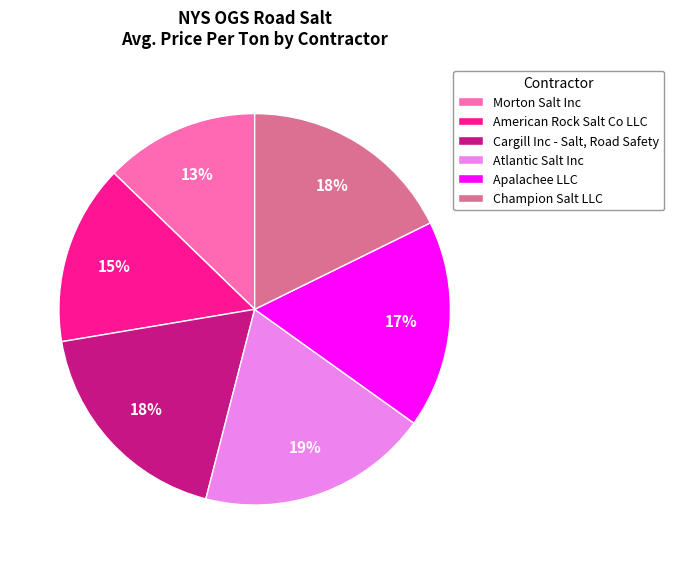

To the nearest percent, what is the combined percentage of Champion Salt LLC and Apalachee LLC?

35%